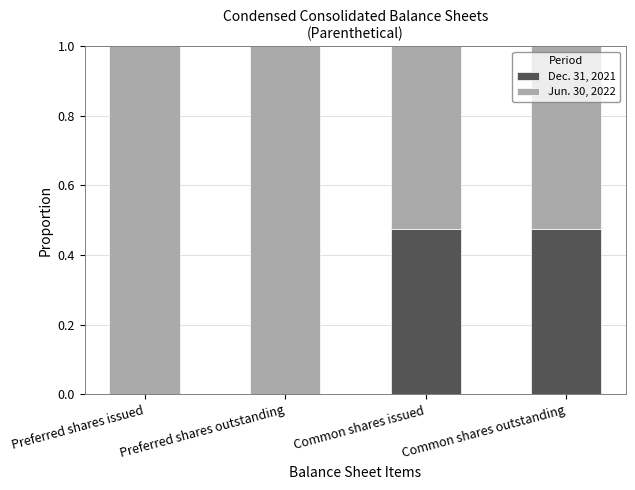

What is the total value across all series at Preferred shares issued?

1.0